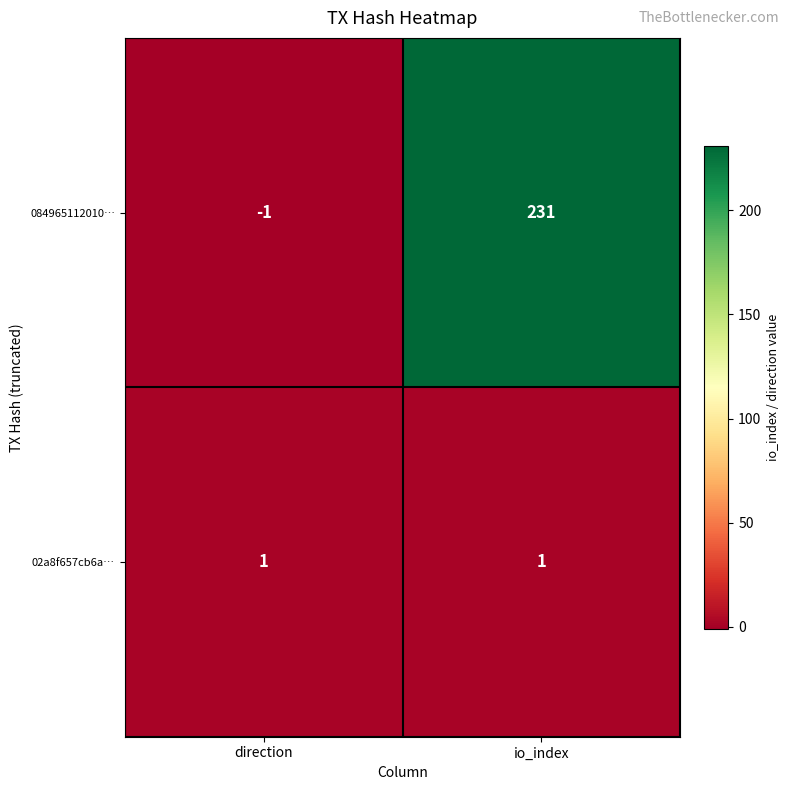

Between direction and io_index, which series saw the biggest shift?

084965112010…